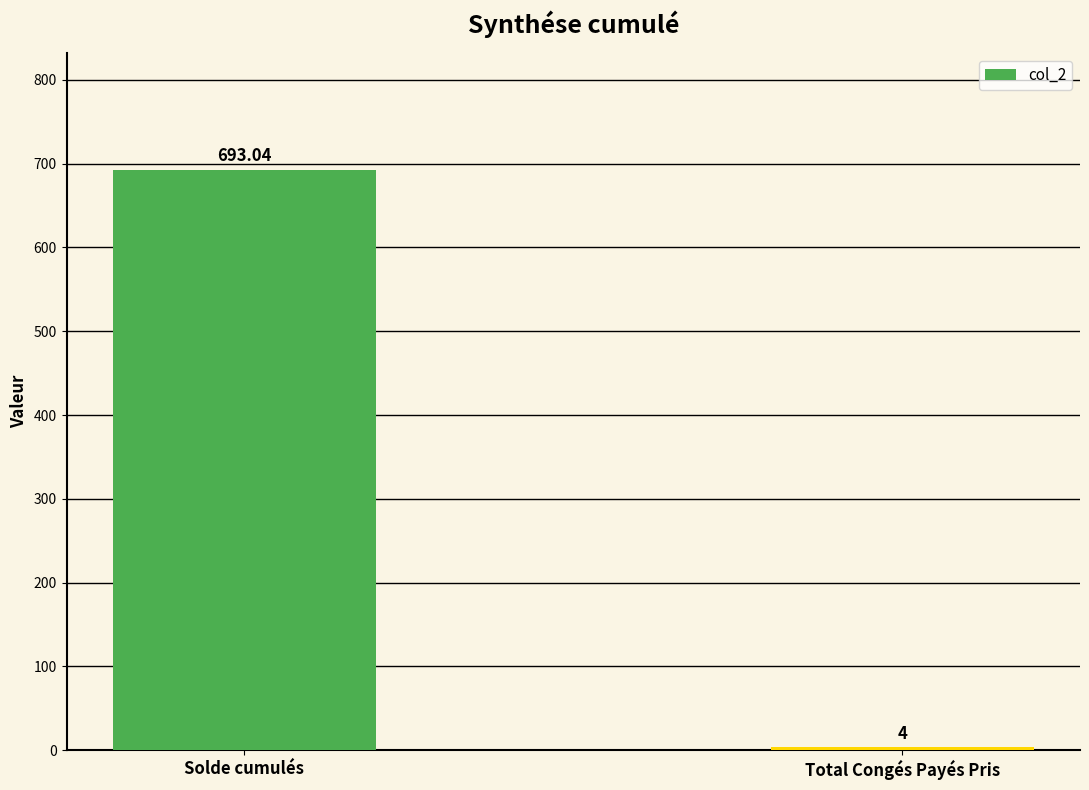

List the labels in order of value, smallest first.

Total Congés Payés Pris, Solde cumulés